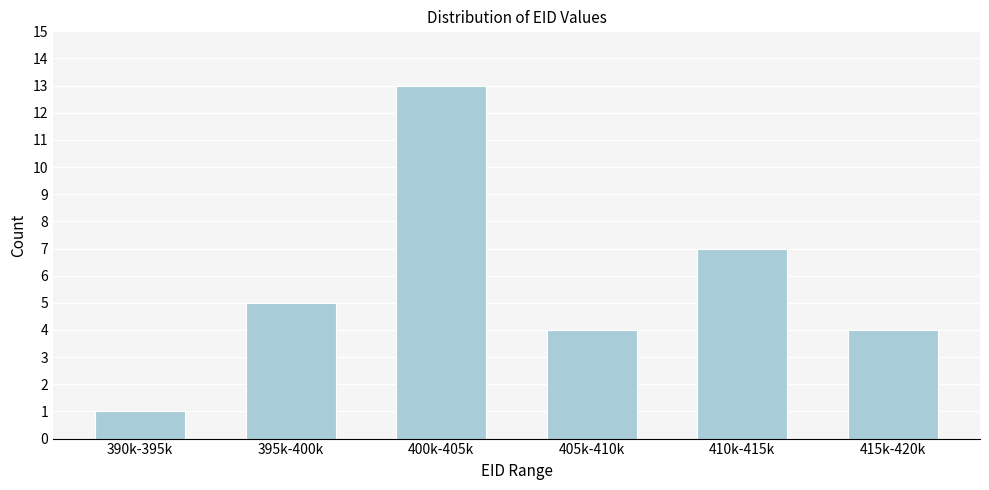

Reading left to right, extract all data points from this chart.

1	5	13	4	7	4